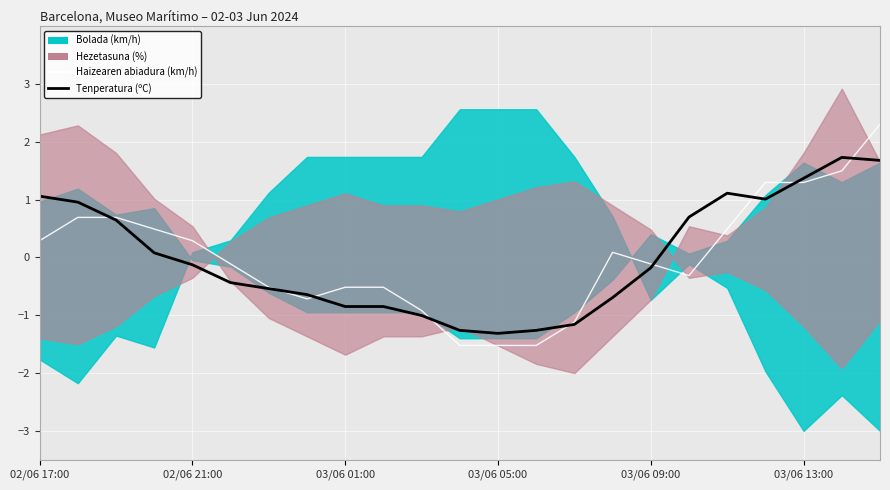

How many interior local valleys does the Haizearen abiadura (km/h) series have?

2